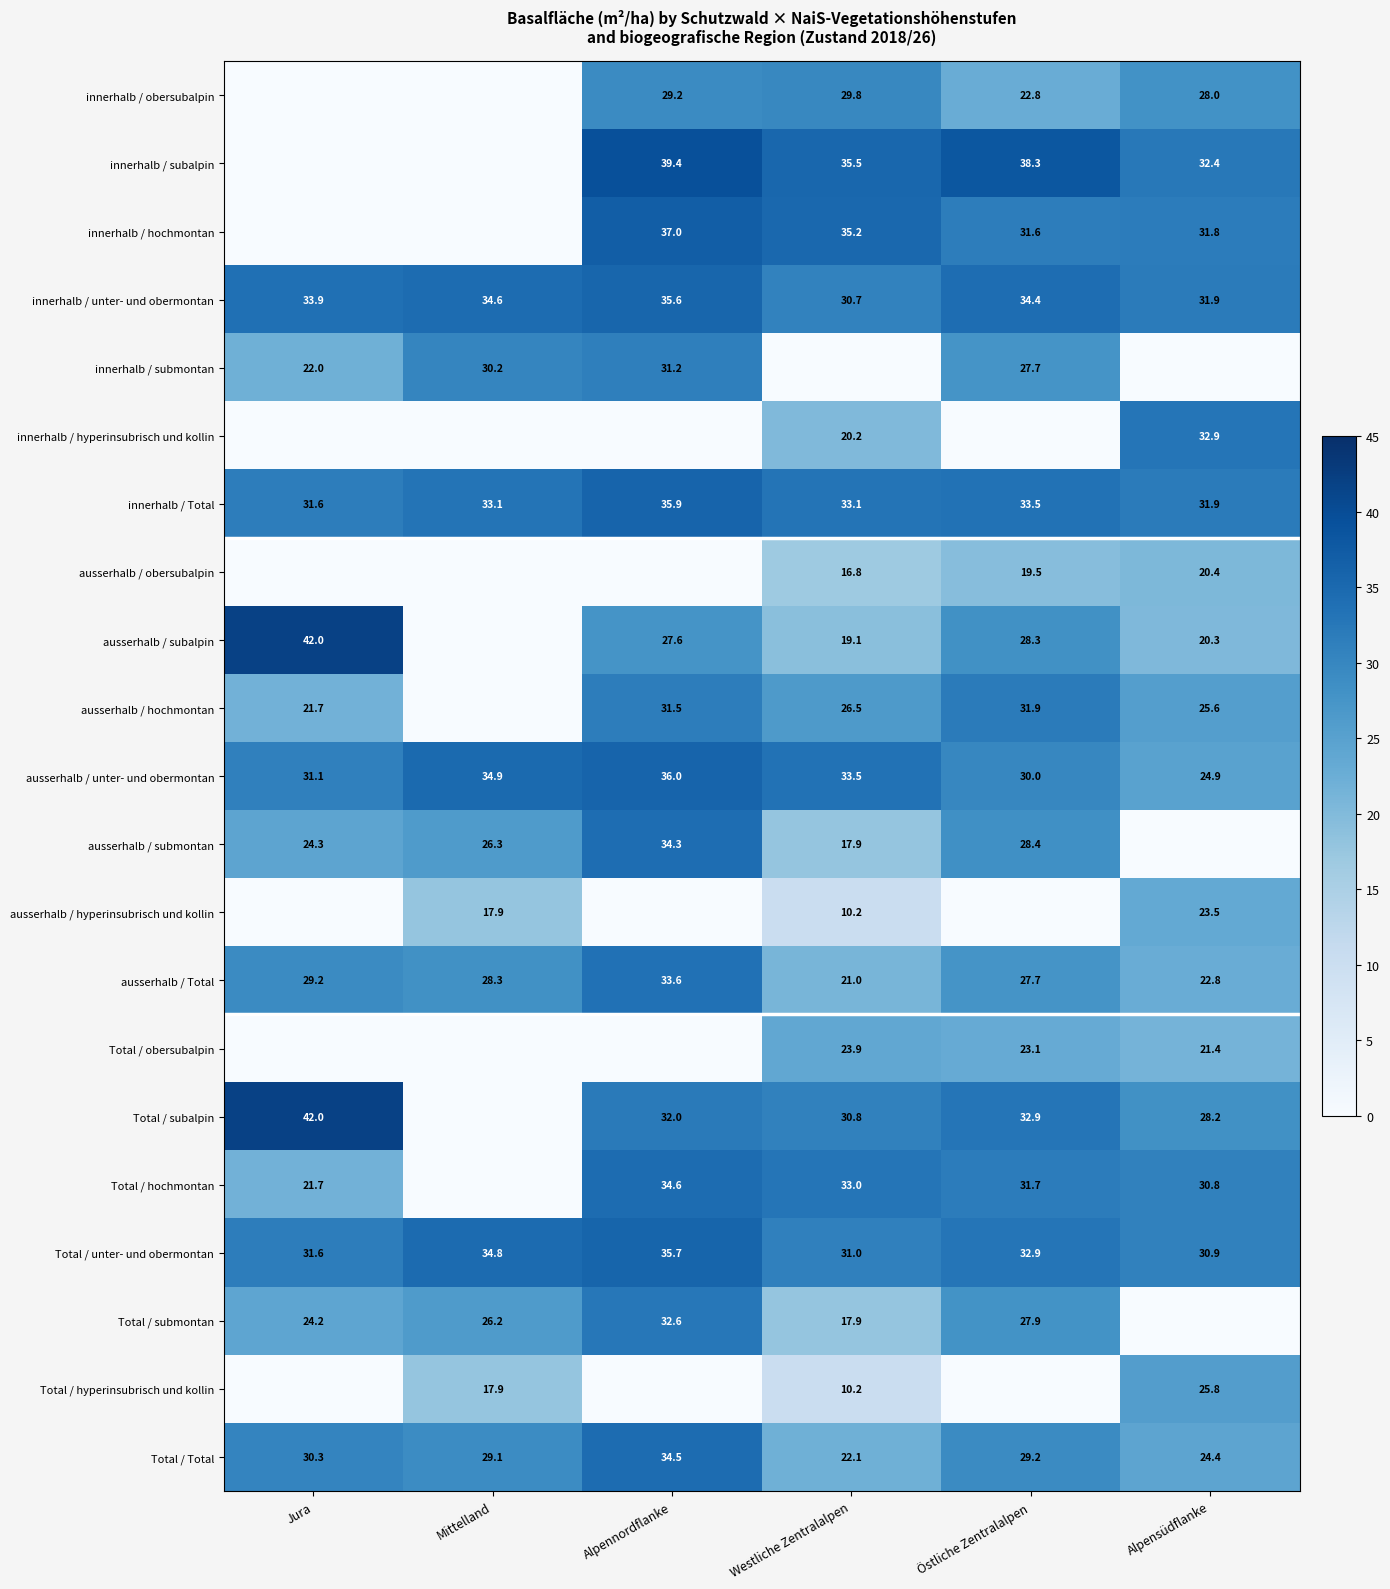

Where does the Total / Total series first go above 29?

Jura